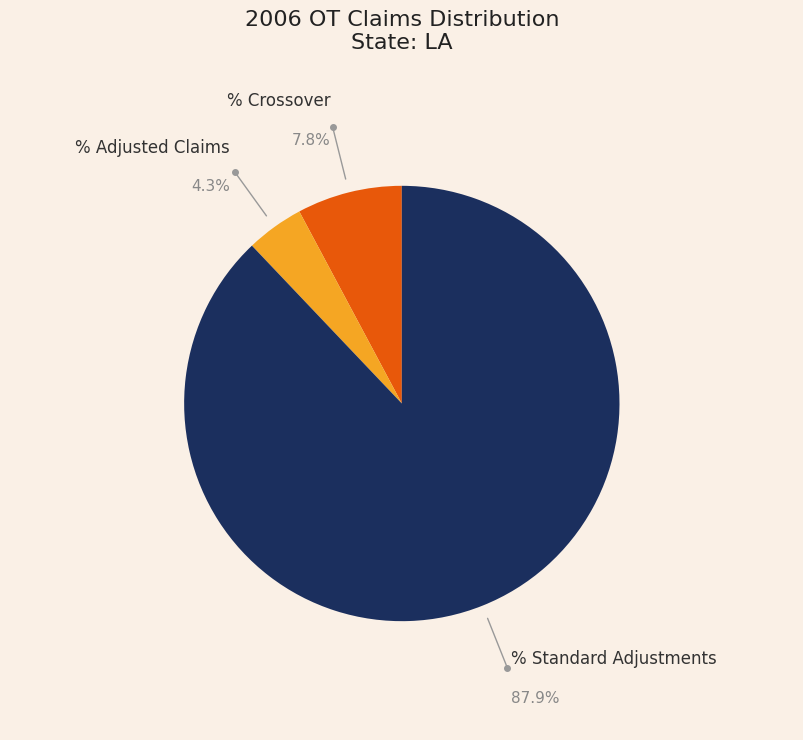

Is there any slice that represents more than half of the pie?

Yes